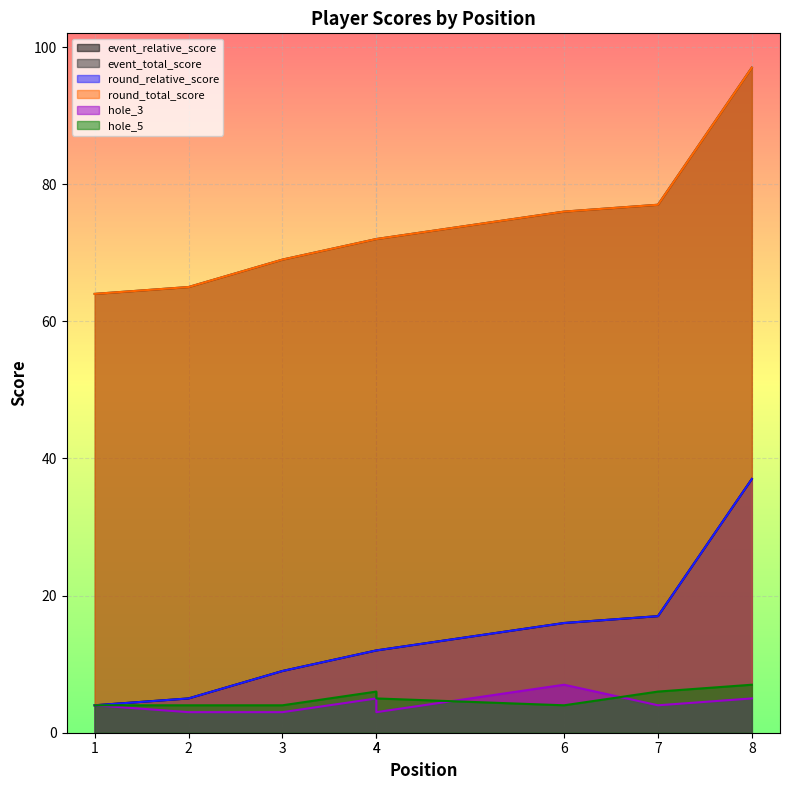

Between 4 and 8, which series saw the biggest shift?

event_relative_score